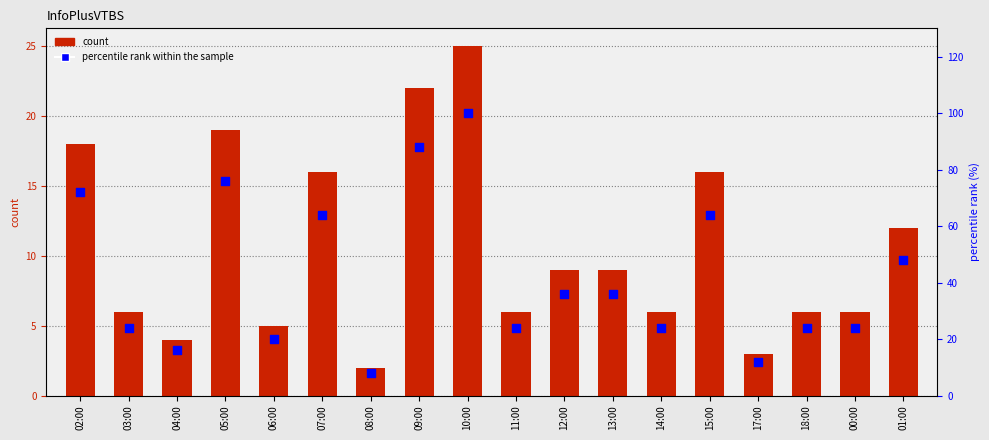

Which series has the largest total across all categories?

percentile rank within the sample